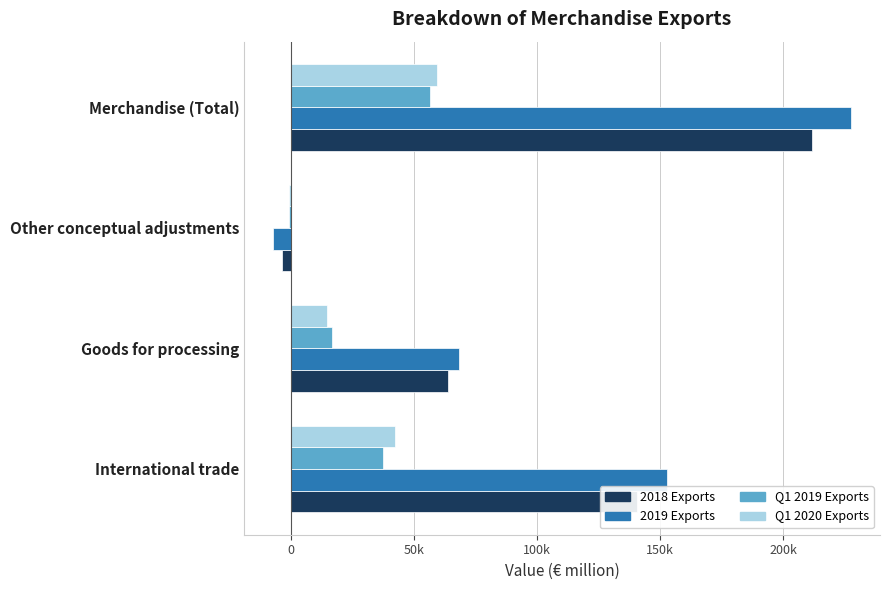

What is the difference between the maximum and minimum values in the Q1 2019 Exports series?

57098